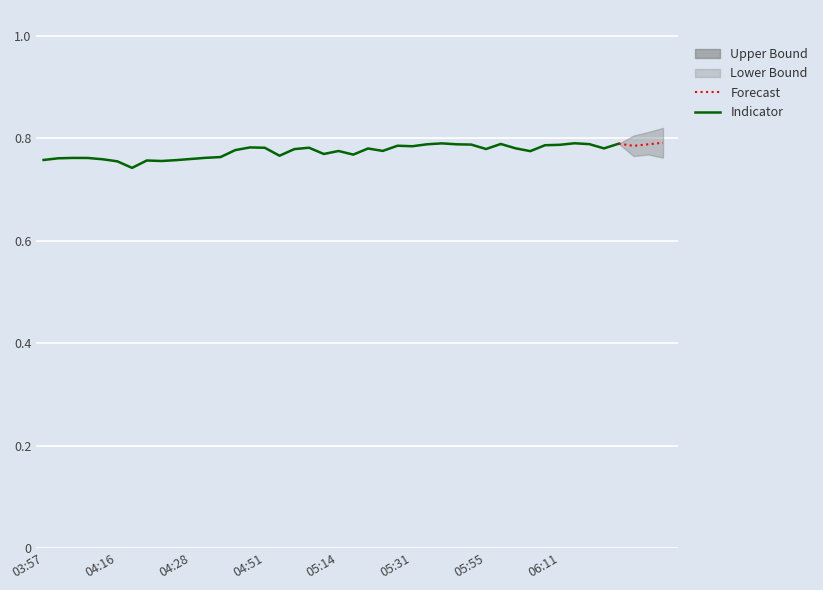

Reading left to right, list all the values displayed in this chart.

03:57=0.8	04:00=0.8	04:05=0.8	04:08=0.8	04:13=0.8	04:16=0.8	04:18=0.7	04:21=0.8	04:23=0.8	04:26=0.8	04:28=0.8	04:31=0.8	04:37=0.8	04:43=0.8	04:49=0.8	04:51=0.8	04:58=0.8	05:00=0.8	05:02=0.8	05:12=0.8	05:14=0.8	05:17=0.8	05:19=0.8	05:26=0.8	05:28=0.8	05:31=0.8	05:37=0.8	05:43=0.8	05:49=0.8	05:51=0.8	05:55=0.8	06:01=0.8	06:03=0.8	06:06=0.8	06:08=0.8	06:11=0.8	06:13=0.8	06:16=0.8	06:18=0.8	06:21=0.8